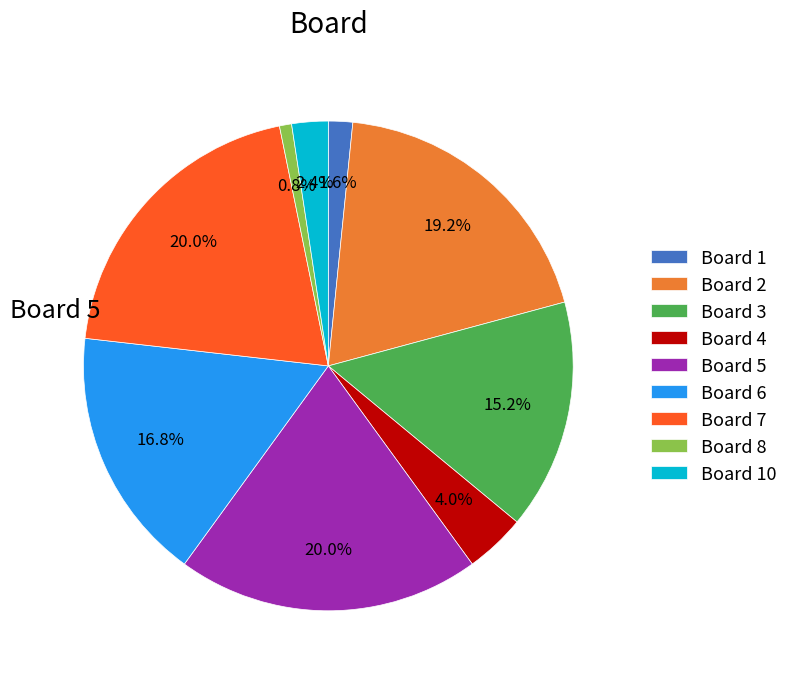

Does any single category account for the majority?

No